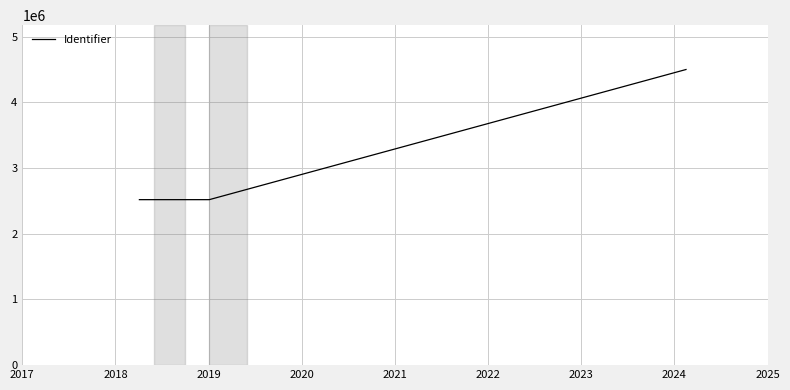

What is the maximum value shown in the chart?

4500838